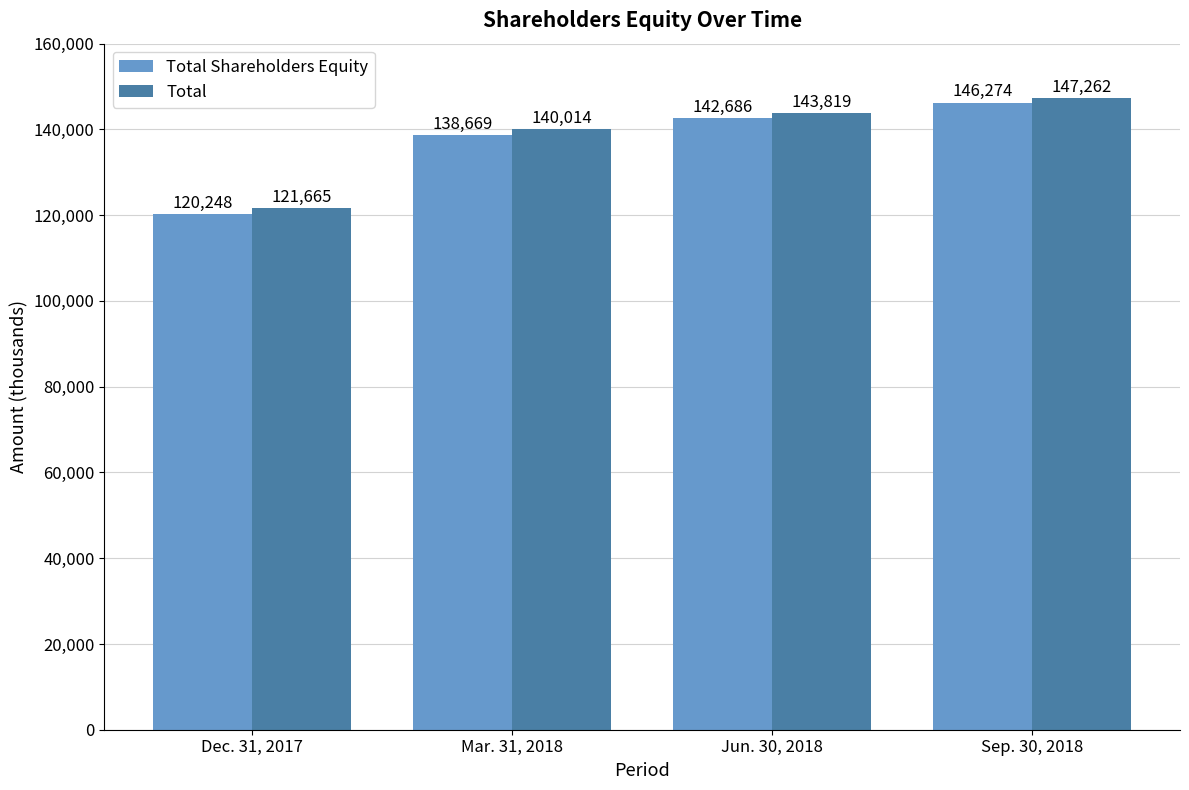

What is the maximum value shown in the chart?

147262